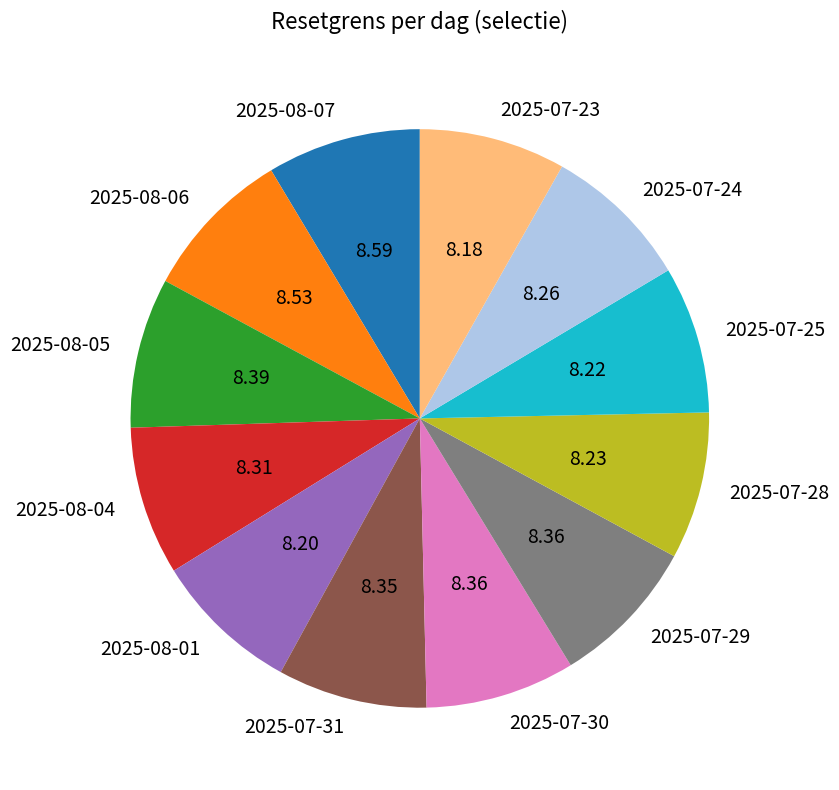

True or false: 2025-08-04 accounts for 1% of the total.

False